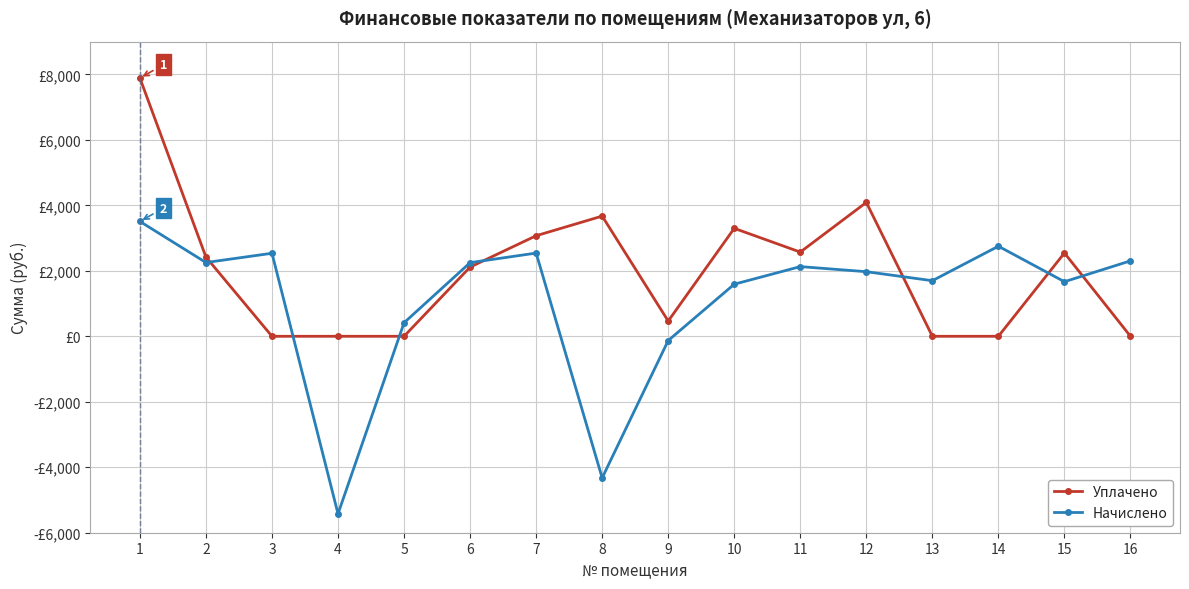

What is the greatest value displayed?

7887.5